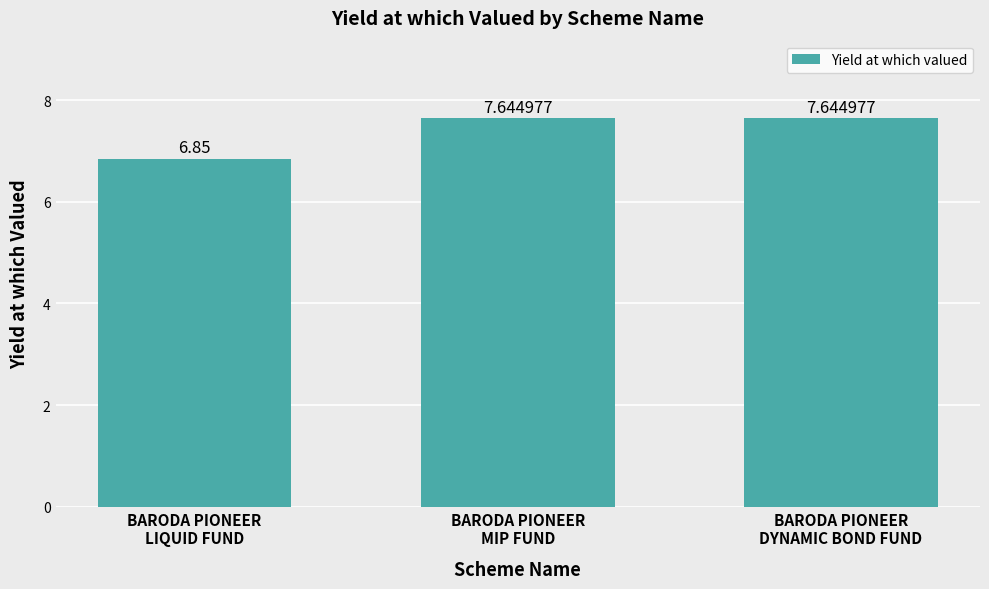

True or false: the data shows 12.3 at BARODA PIONEER
MIP FUND.

False